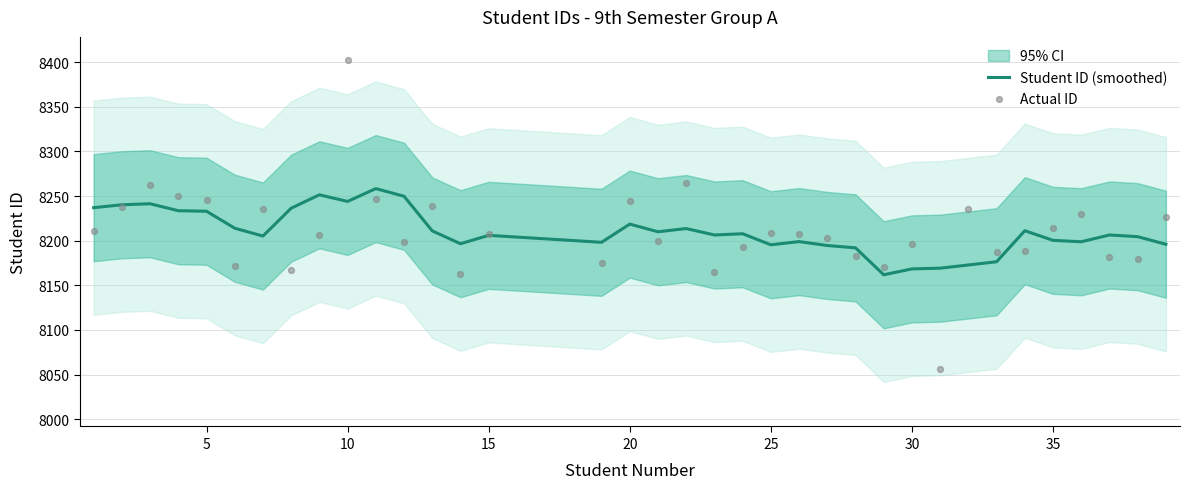

True or false: Student ID (smoothed) has a value of 8244.0 at 10.

True